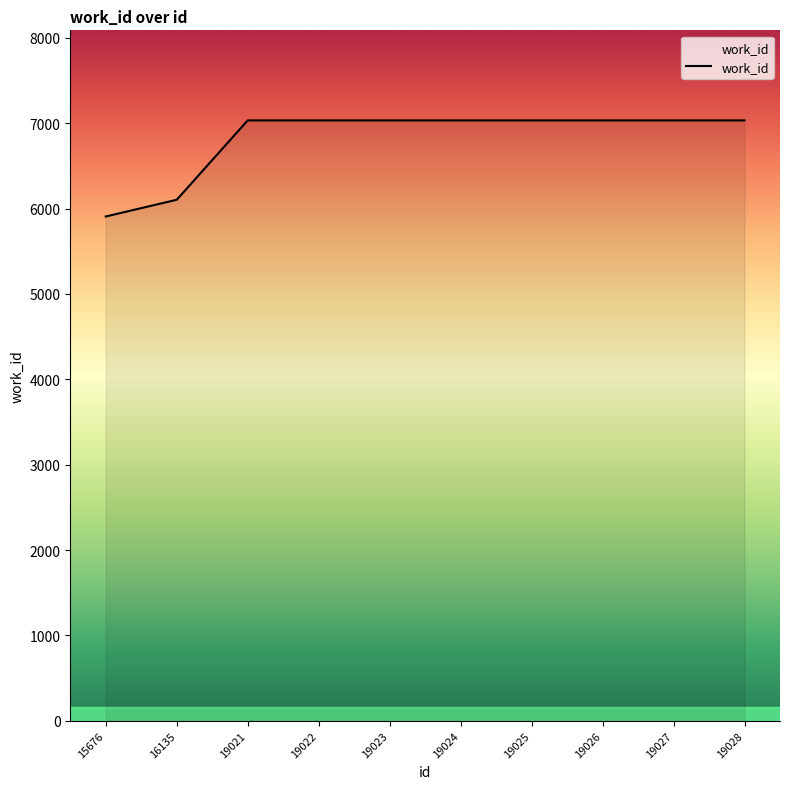

Does the chart have visible grid lines?

No